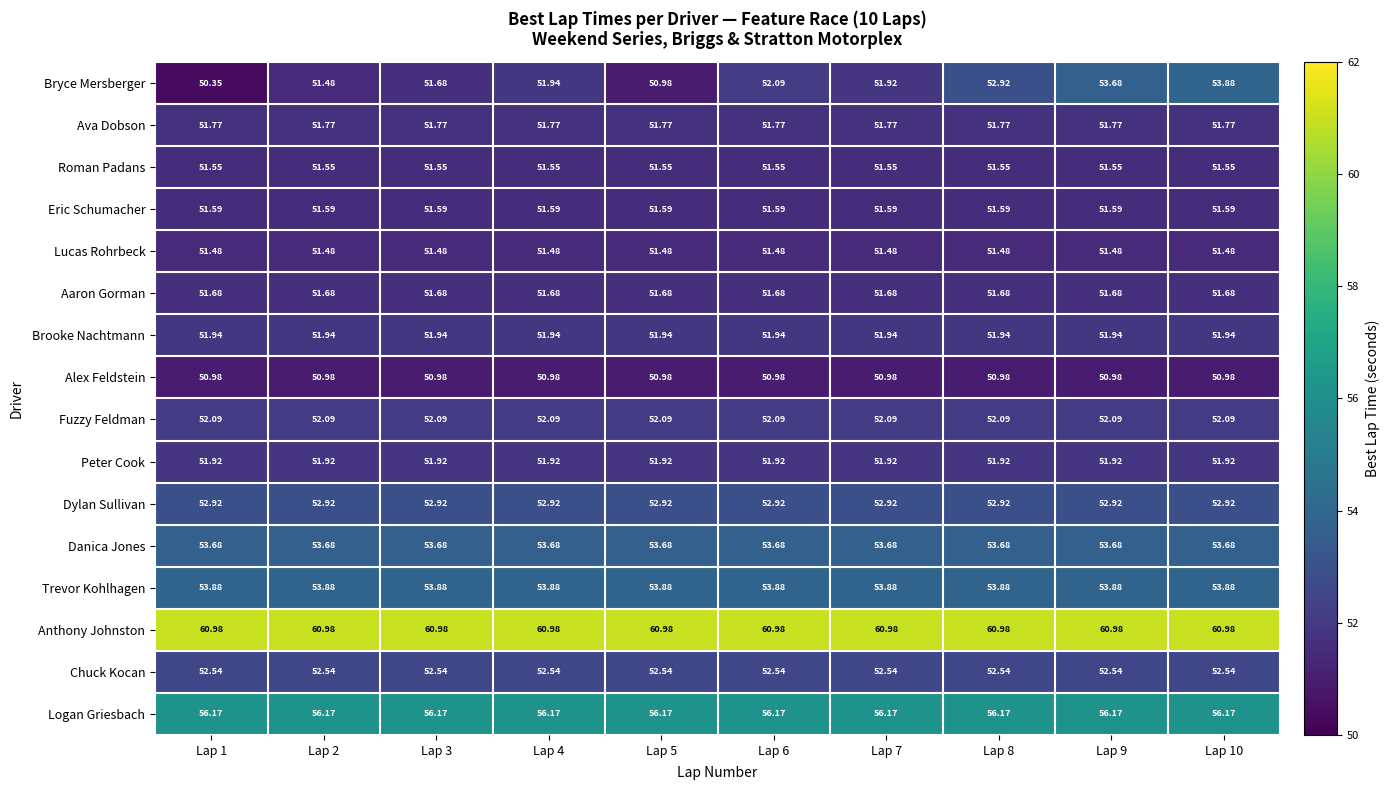

Which series changed the most between Lap 1 and Lap 9?

Bryce Mersberger